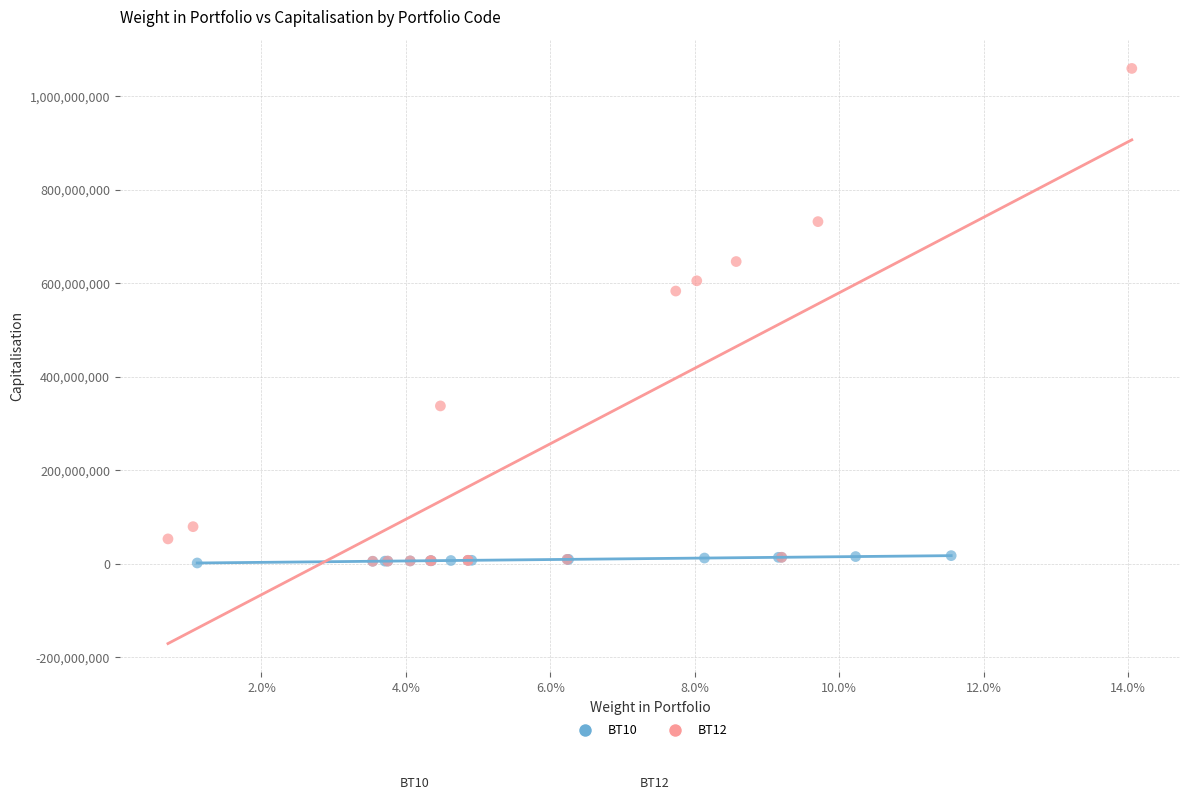

Which series contains the highest Y value?

BT12